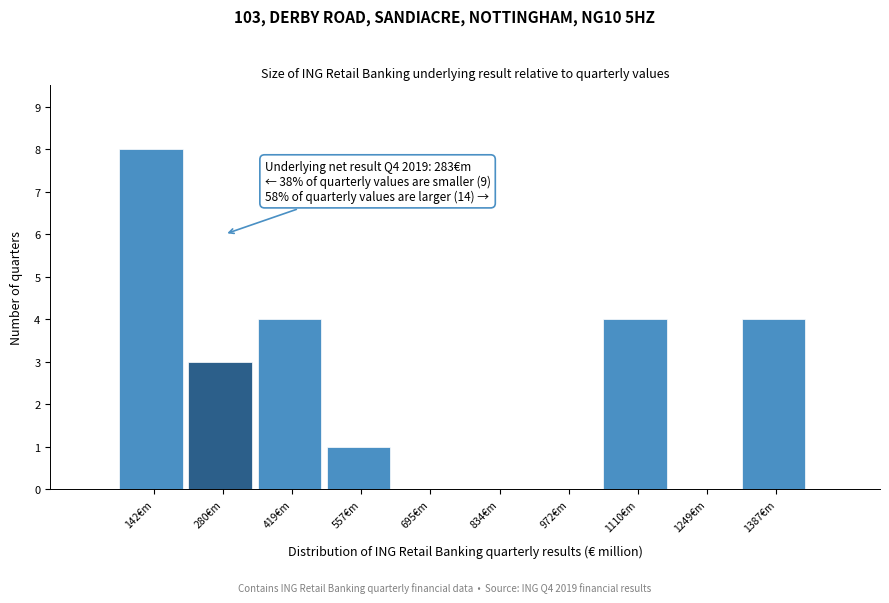

Over which range of the x-axis is the bar tallest?

80 to 220